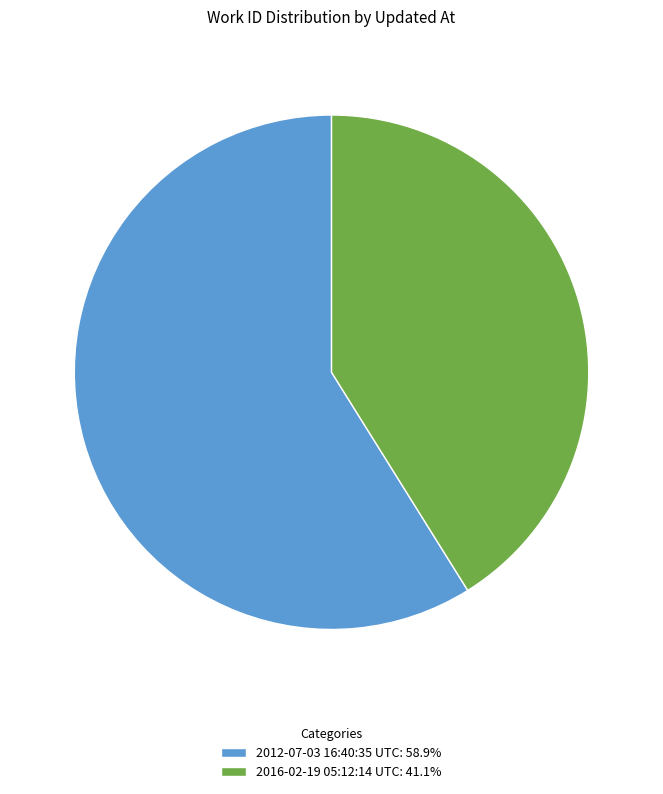

Is 2016-02-19 05:12:14 UTC: 41.1% the majority of the pie?

No